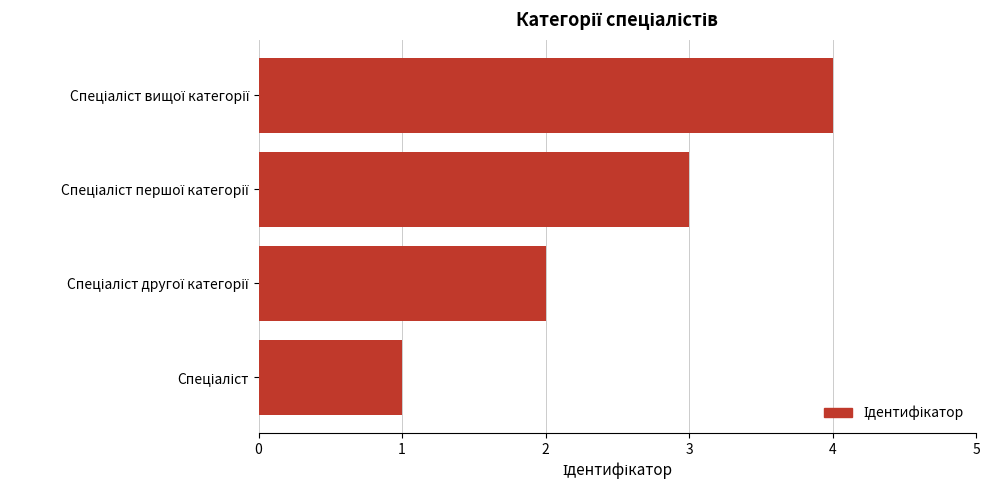

What is the greatest value displayed?

4